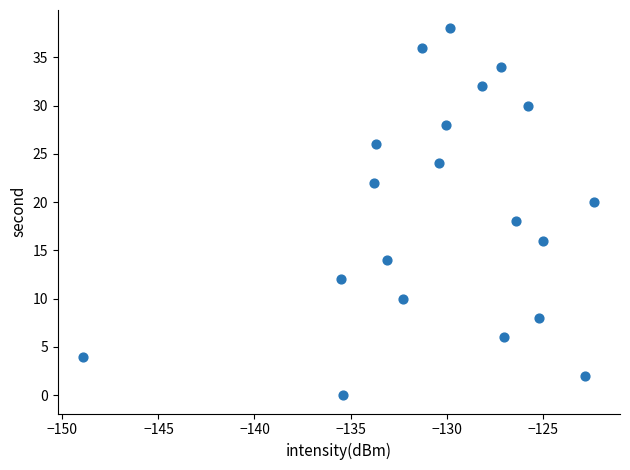

What is the range of Y values (max minus min)?

38